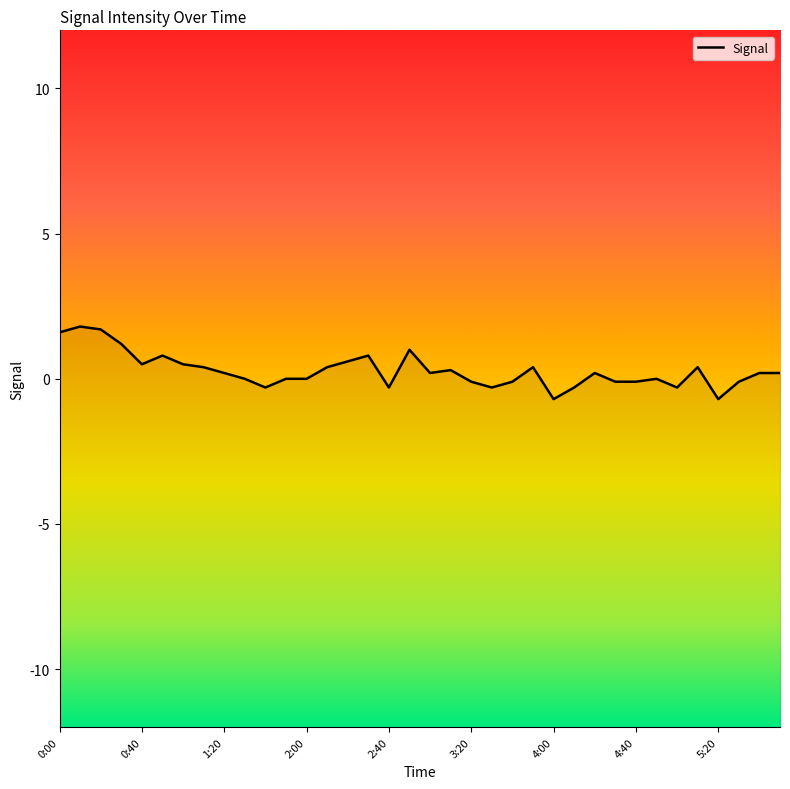

What is the smallest value displayed?

-0.7